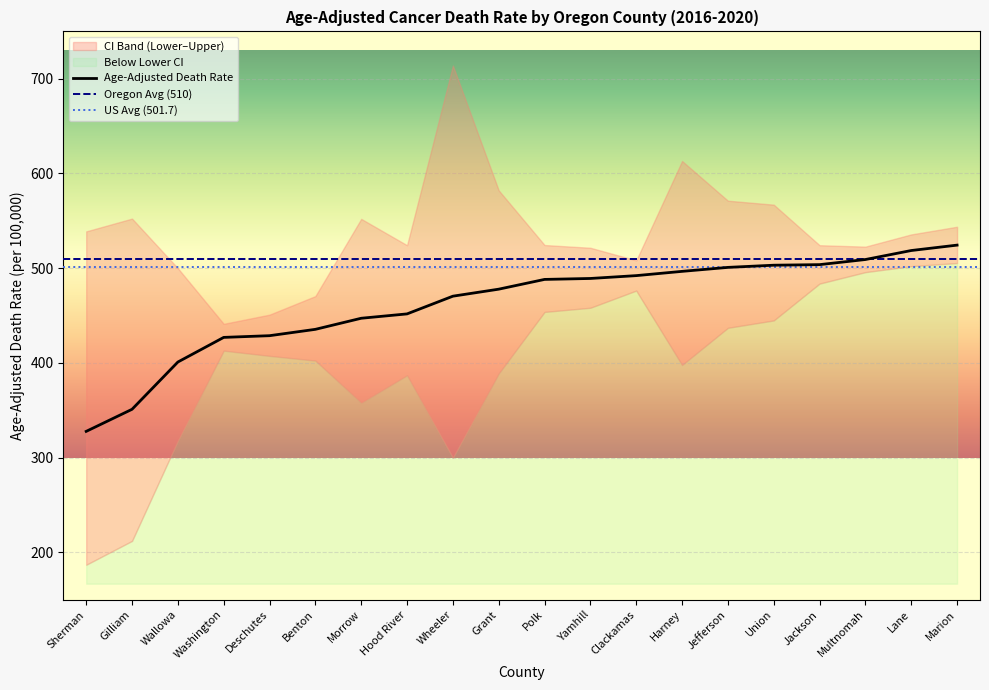

At how many categories does at least one series exceed 428?

20